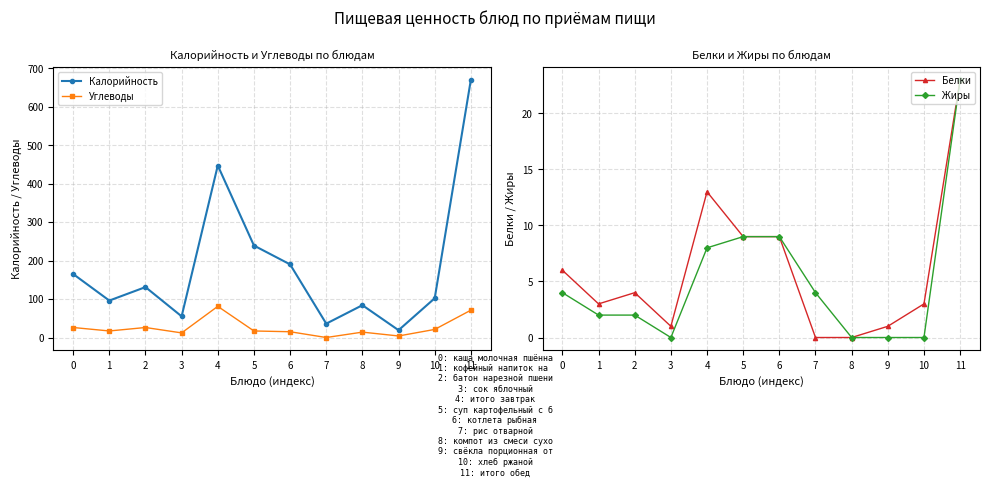

The Углеводы series shows -41 at 7. True or false?

False